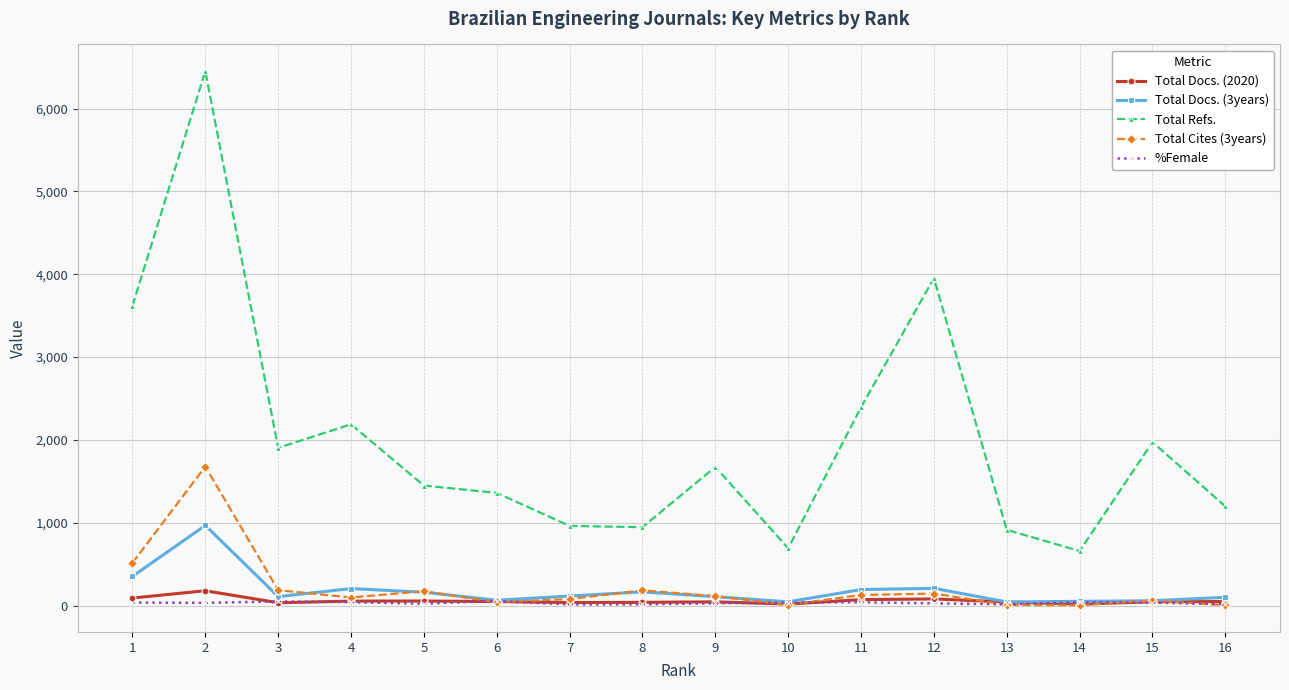

Where is the first local maximum for Total Refs.?

2